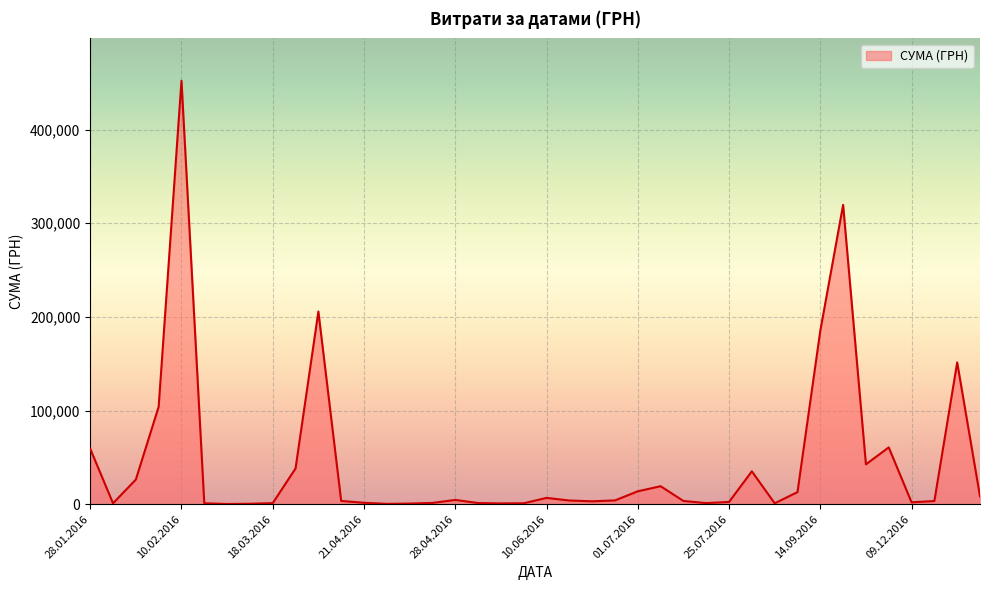

What is the difference between the maximum and minimum values?

451850.0